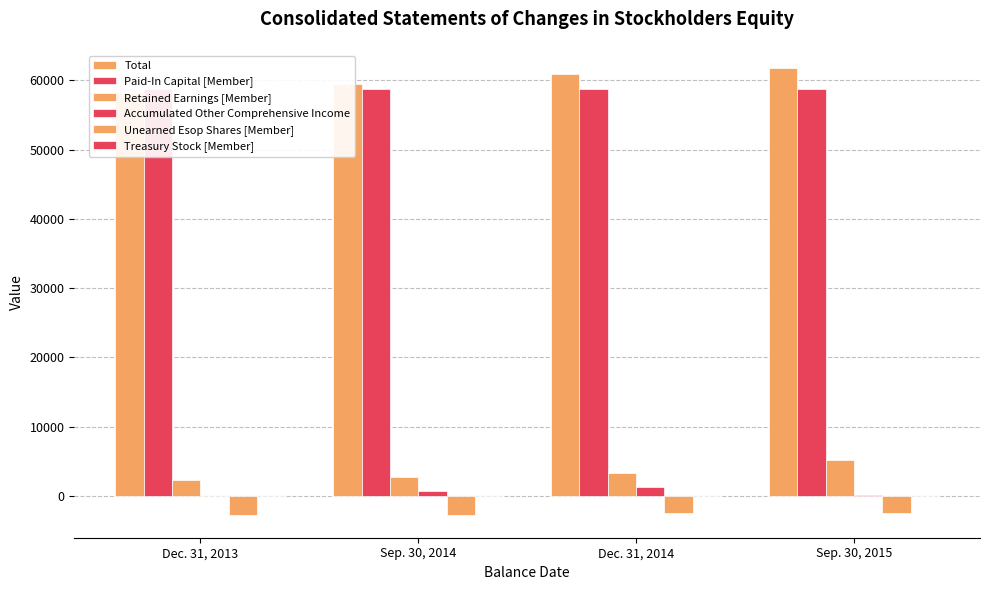

Is it true that Treasury Stock [Member] equals -1 at Dec. 31, 2013?

False